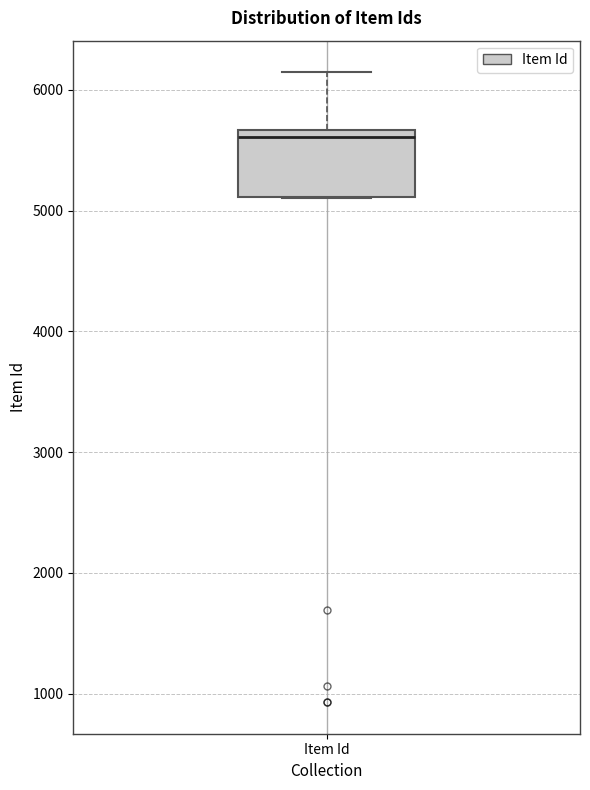

Read this box plot against the y-axis: the position of the median line, the range covered by the box, and the ends of both whiskers. The values are not printed on the chart, so give them approximately, as read against the axis.

median 5600, box 5100 to 5700, whiskers 5100 to 6100